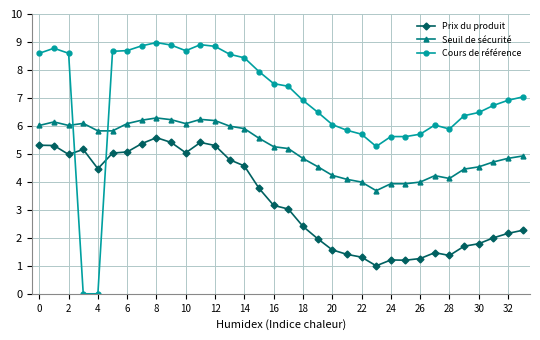

What is the maximum value for Prix du produit?

5.6